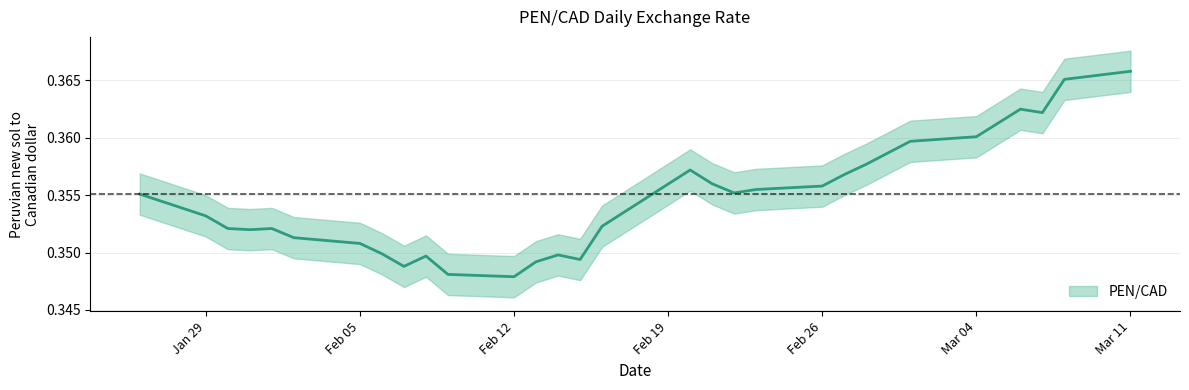

What is the smallest value displayed?

0.3